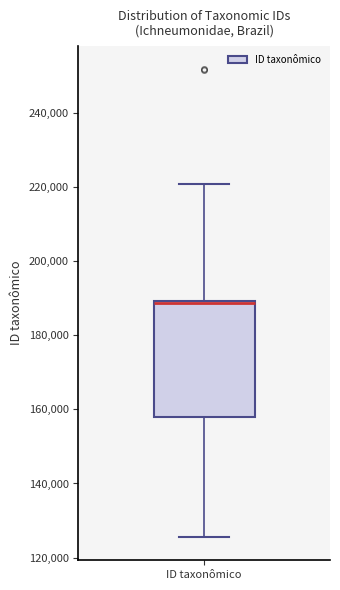

Transcribe this box plot: give where the median line is, the range the box spans, and where the two whiskers end, as read against the y-axis. The values are not printed on the chart, so give them approximately, as read against the axis.

median 188000 (drawn on the box's upper edge), box 158000 to 190000, whiskers 126000 to 220000